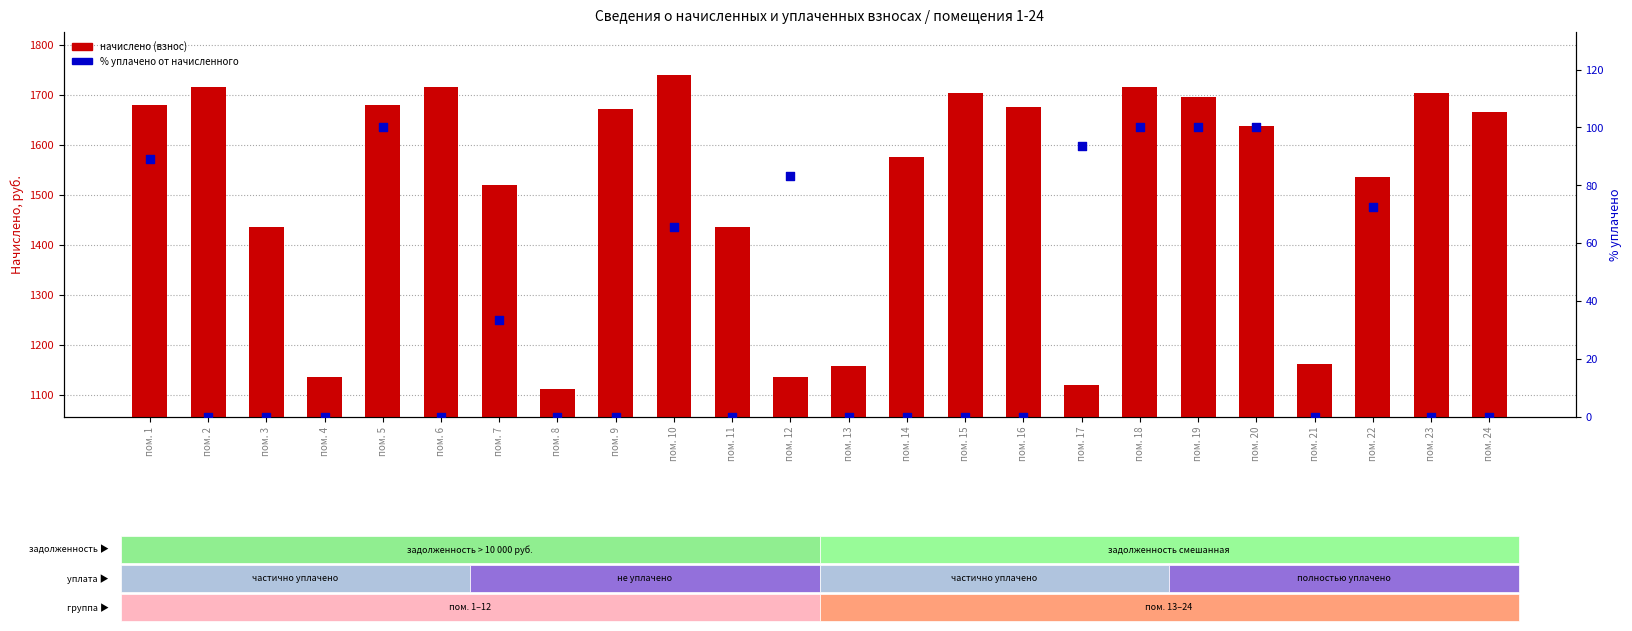

At how many categories does at least one series exceed 785?

24